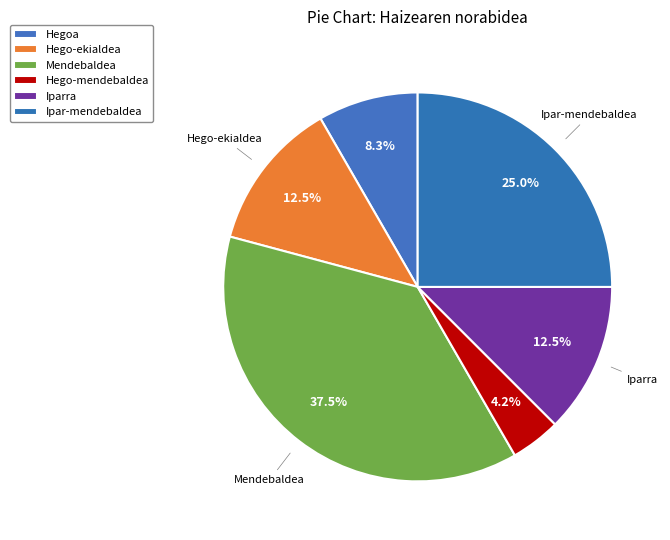

To the nearest percent, what portion does Hego-mendebaldea represent?

4%